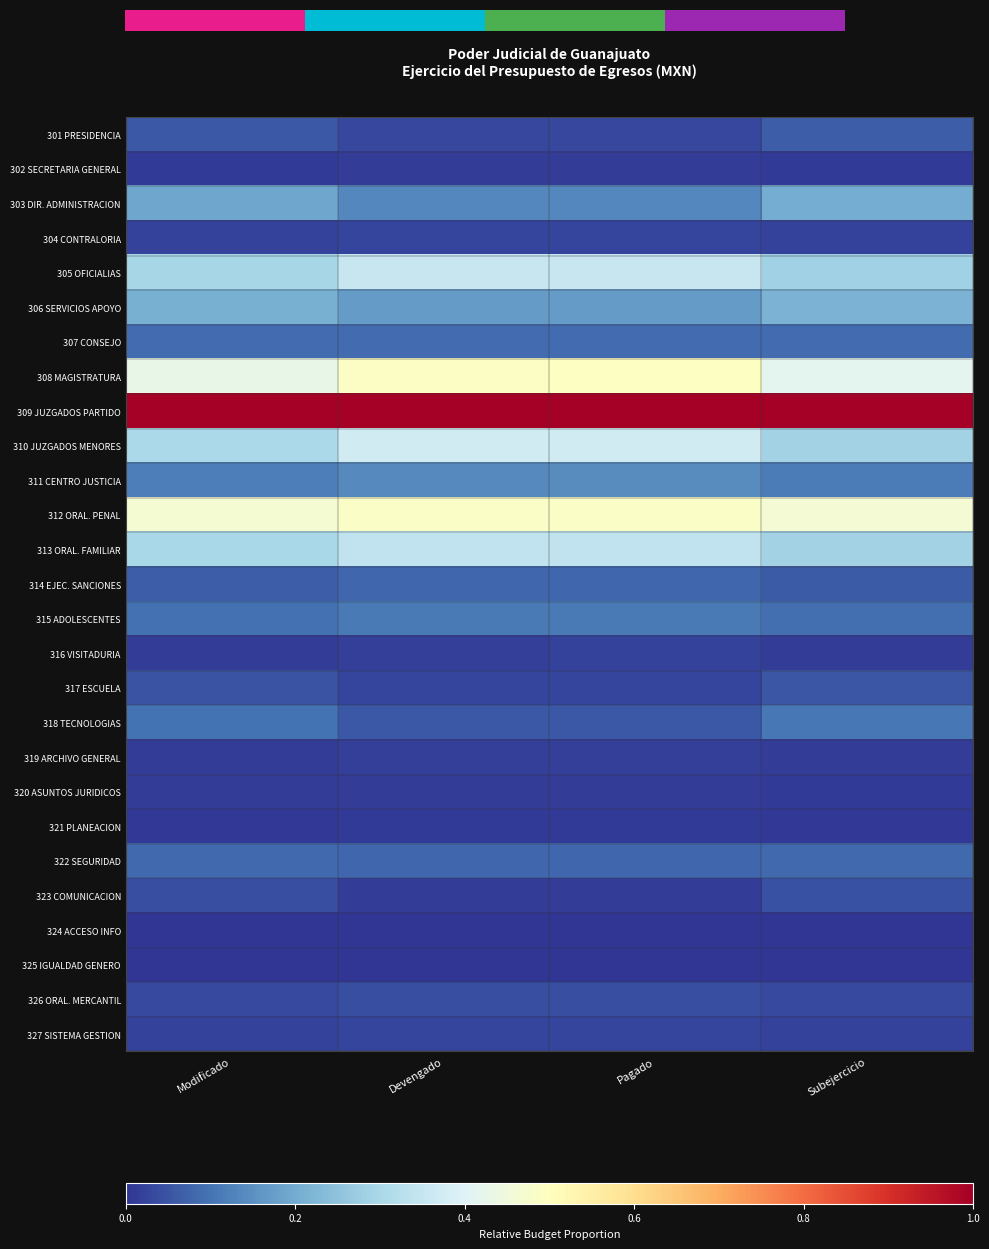

What is the spread (max minus min) of values at Devengado?

1.0